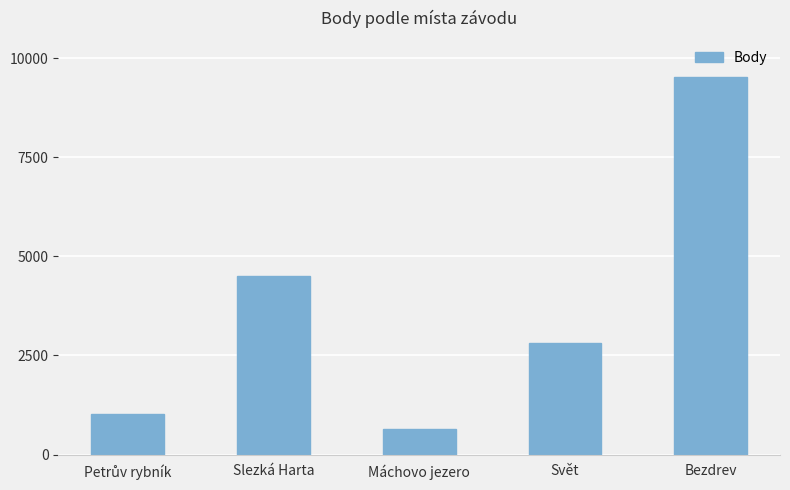

The chart shows a value of 15473 at Bezdrev. True or false?

False